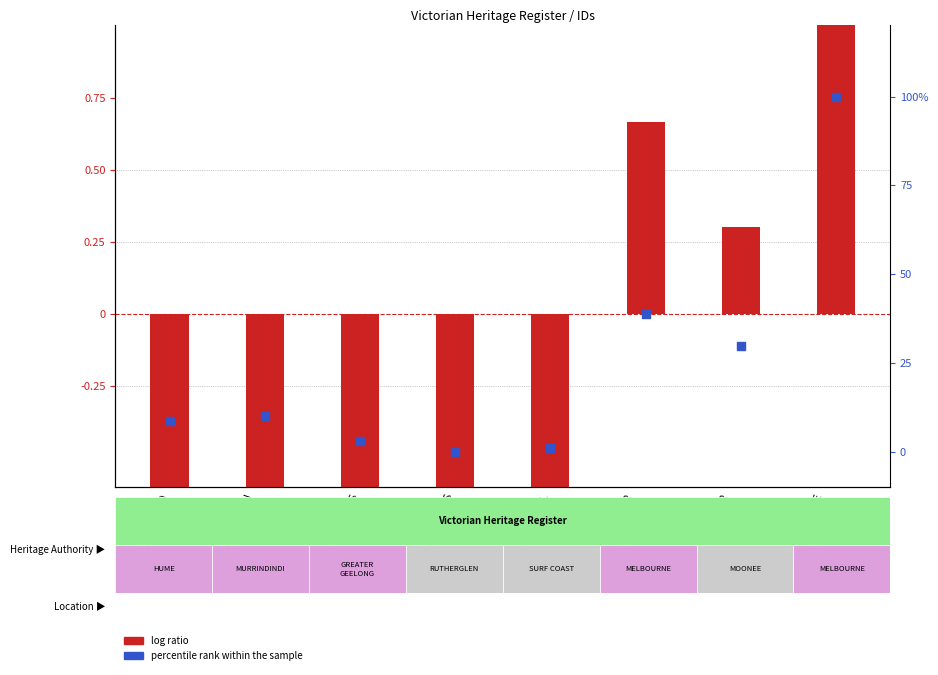

Which series reaches the maximum Y coordinate?

percentile rank within the sample